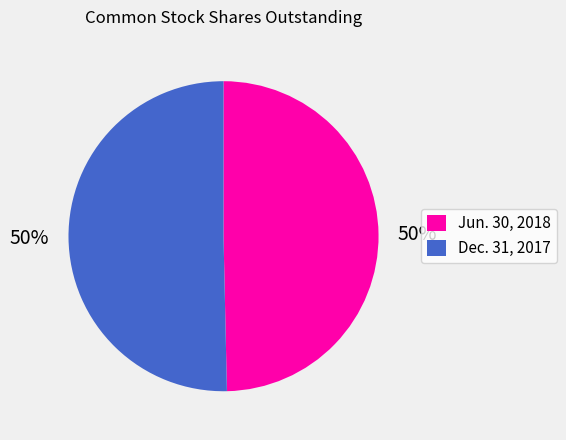

To the nearest percent, what is the combined percentage of Jun. 30, 2018 and Dec. 31, 2017?

100%